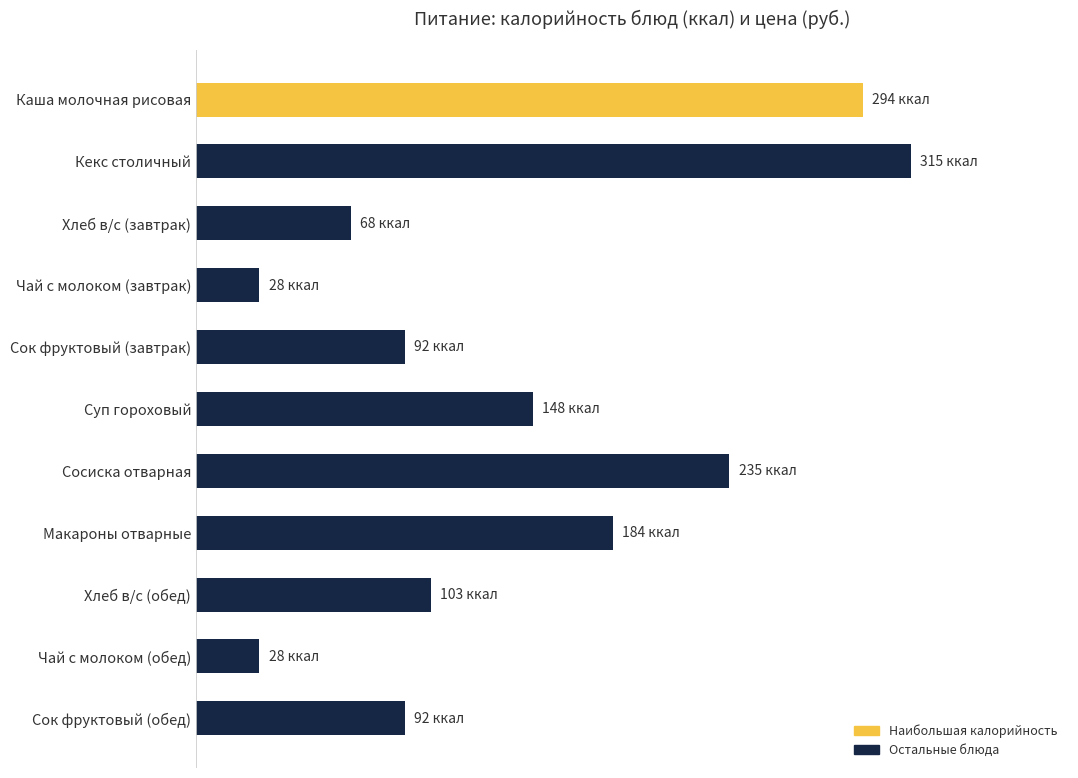

What is the average value?

144.3